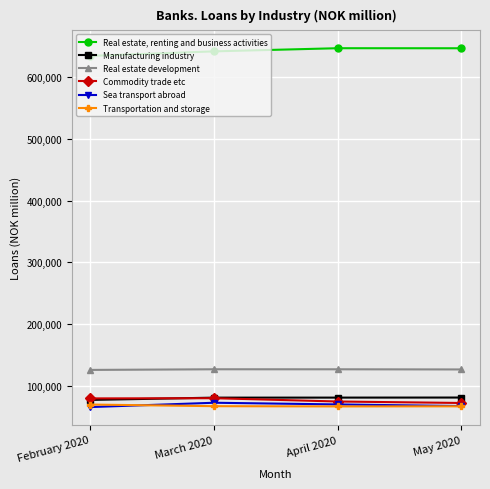

Rank the series by their maximum value, from lowest to highest.

Transportation and storage, Sea transport abroad, Commodity trade etc, Manufacturing industry, Real estate development, Real estate, renting and business activities